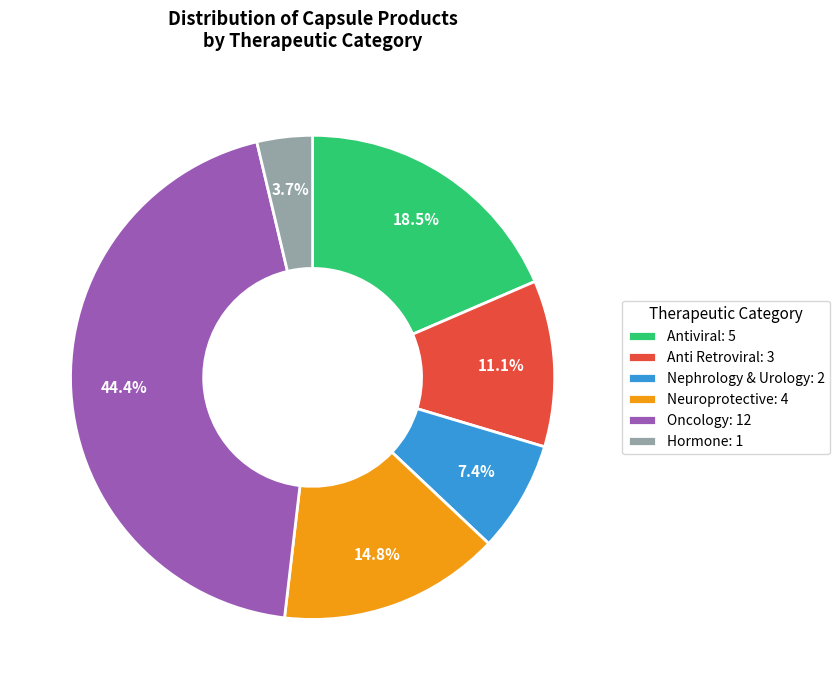

Rank the categories by value from highest to lowest.

Oncology, Antiviral, Neuroprotective, Anti Retroviral, Nephrology & Urology, Hormone